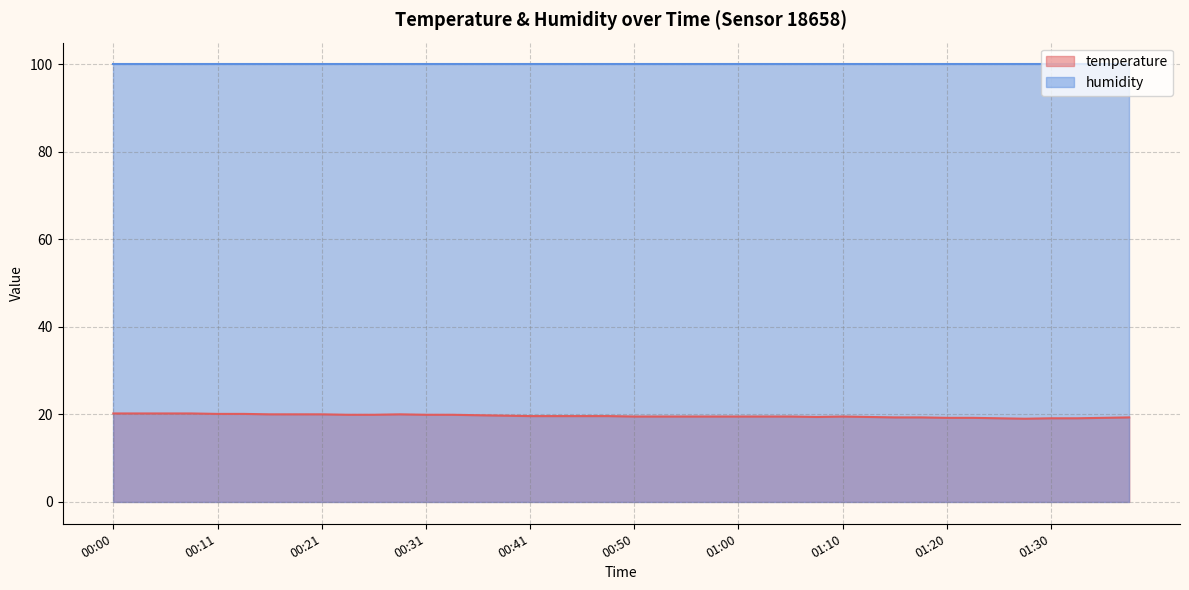

Where is the first local minimum?

01:08